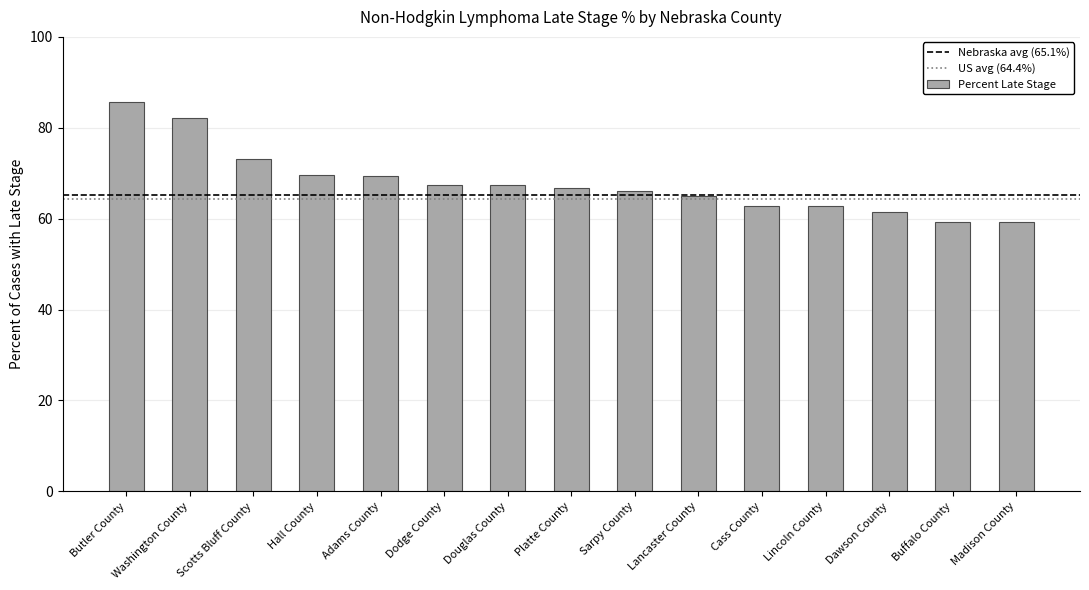

Between Douglas County and Washington County, which is larger?

Washington County